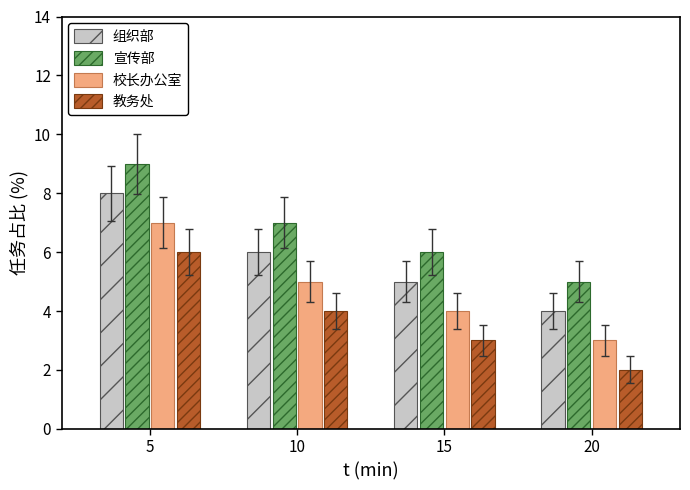

Reading left to right, transcribe all the data shown in this chart.

组织部: 8	6	5	4
宣传部: 9	7	6	5
校长办公室: 7	5	4	3
教务处: 6	4	3	2